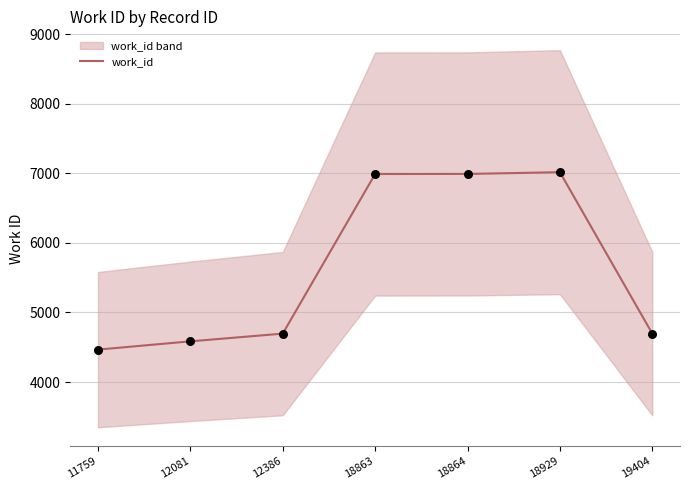

What is the ratio of the value at 12081 to the value at 19404?

1.0